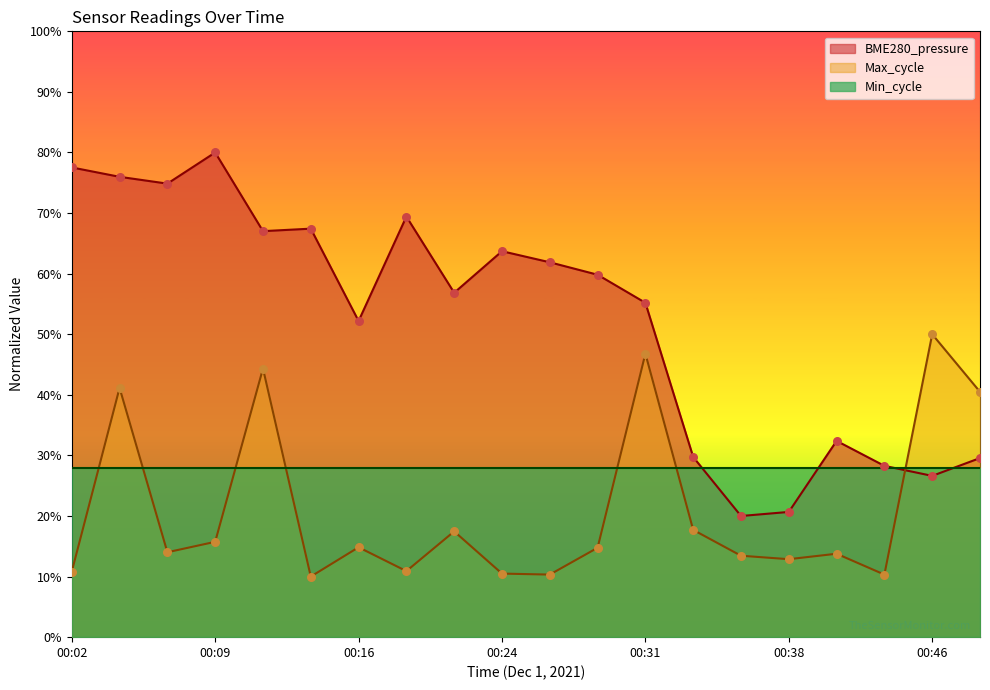

Is the value of Max_cycle at 00:36 greater than the value of BME280_pressure at 00:33?

No